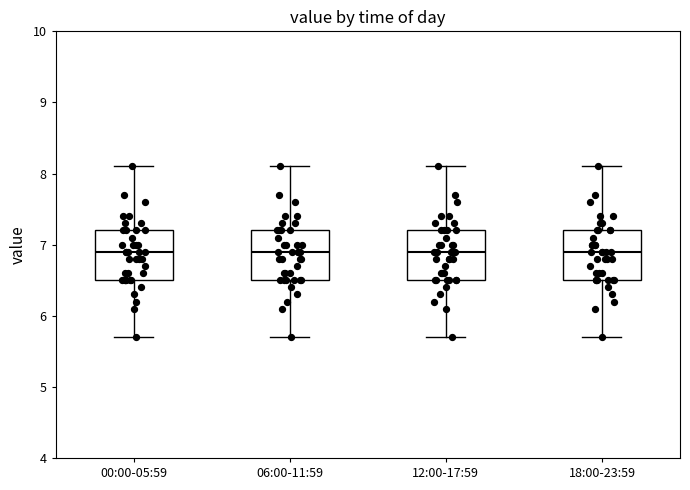

Reading left to right, transcribe this box plot: for each box, give where its median line is, the range the box spans, and where its two whiskers end, as read against the y-axis. The values are not printed on the chart, so give them approximately, as read against the axis.

00:00-05:59: median 6.9, box 6.5 to 7.2, whiskers 5.7 to 8.1
06:00-11:59: median 6.9, box 6.5 to 7.2, whiskers 5.7 to 8.1
12:00-17:59: median 6.9, box 6.5 to 7.2, whiskers 5.7 to 8.1
18:00-23:59: median 6.9, box 6.5 to 7.2, whiskers 5.7 to 8.1